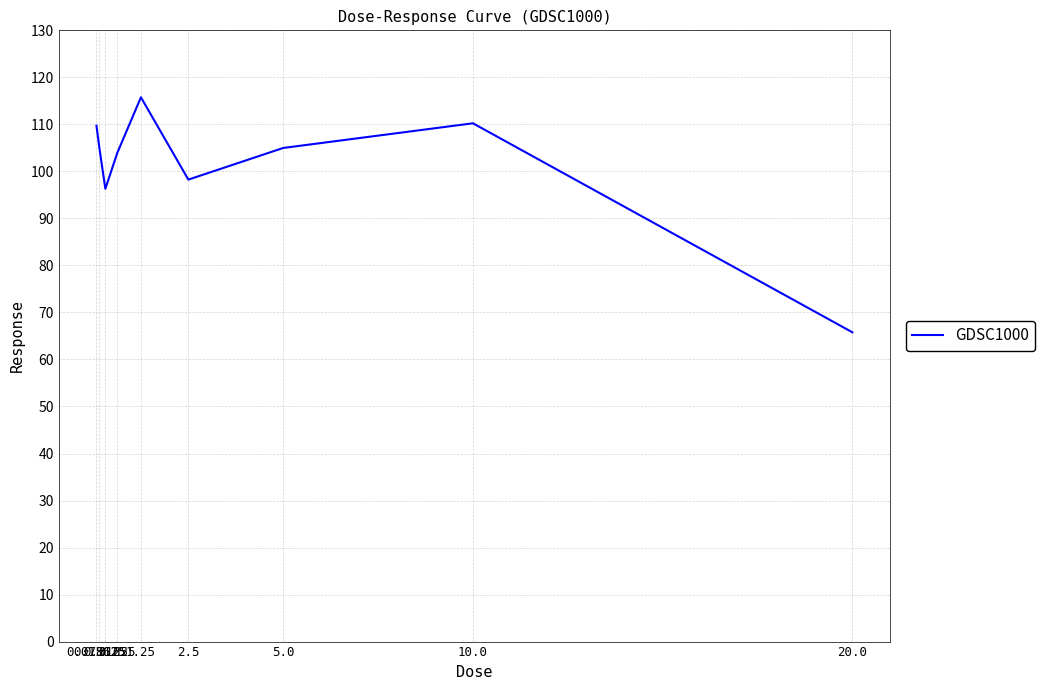

What is the maximum value shown in the chart?

115.8